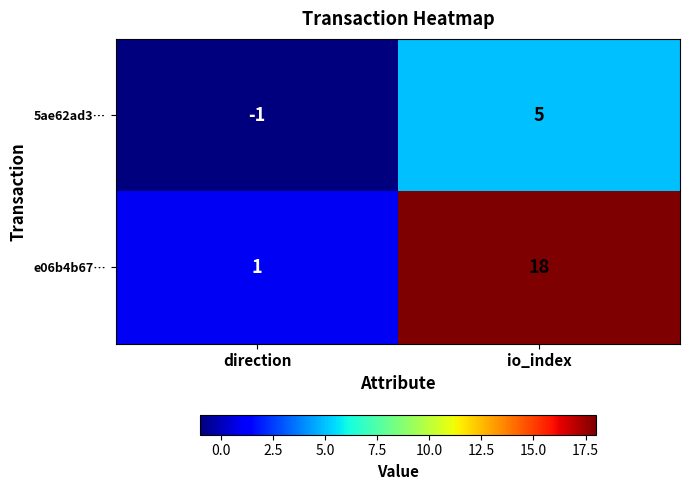

The value of 5ae62ad3… at direction is -2. True or false?

False